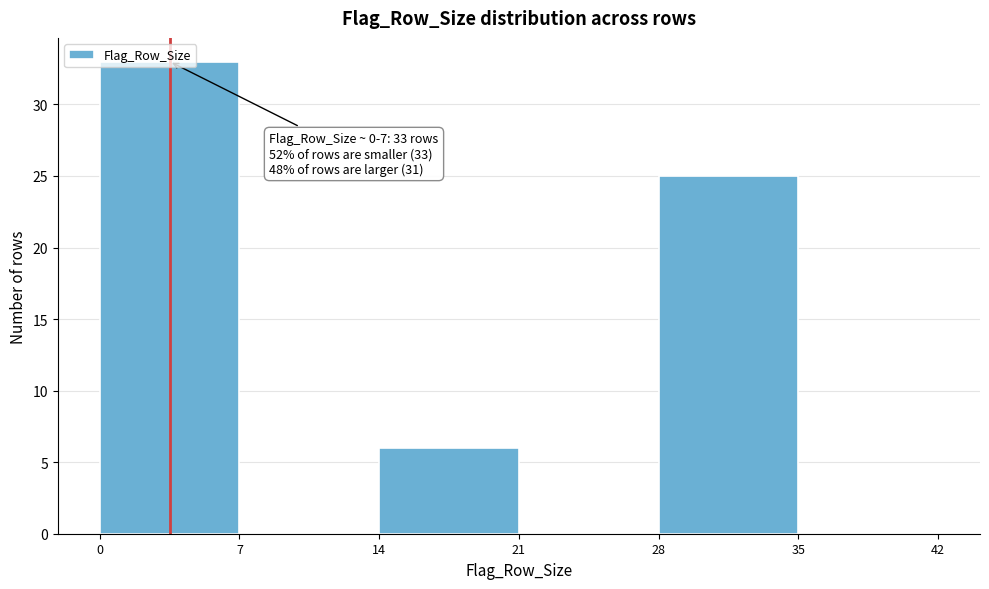

Over which range of the x-axis is the bar tallest?

0 to 7